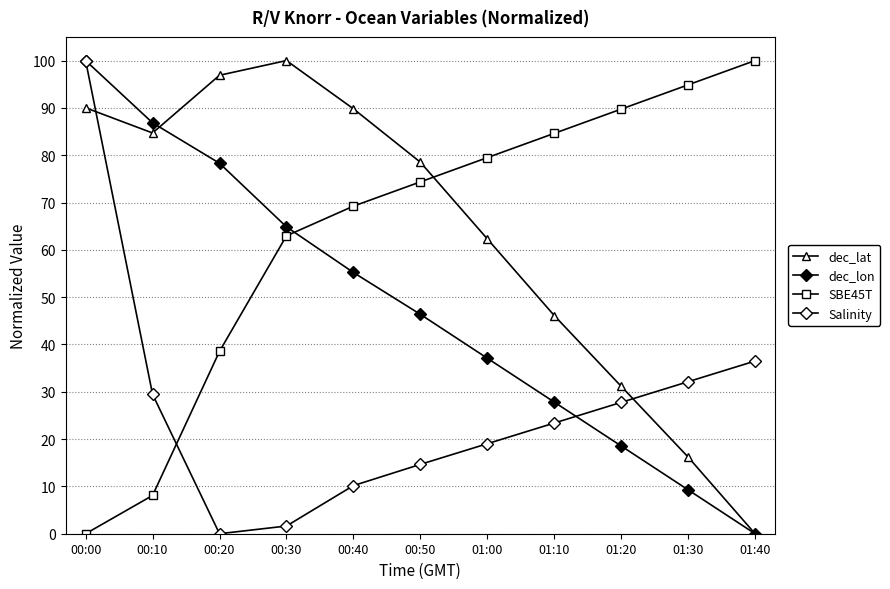

What is the difference between the SBE45T values at 01:10 and 00:00?

84.6